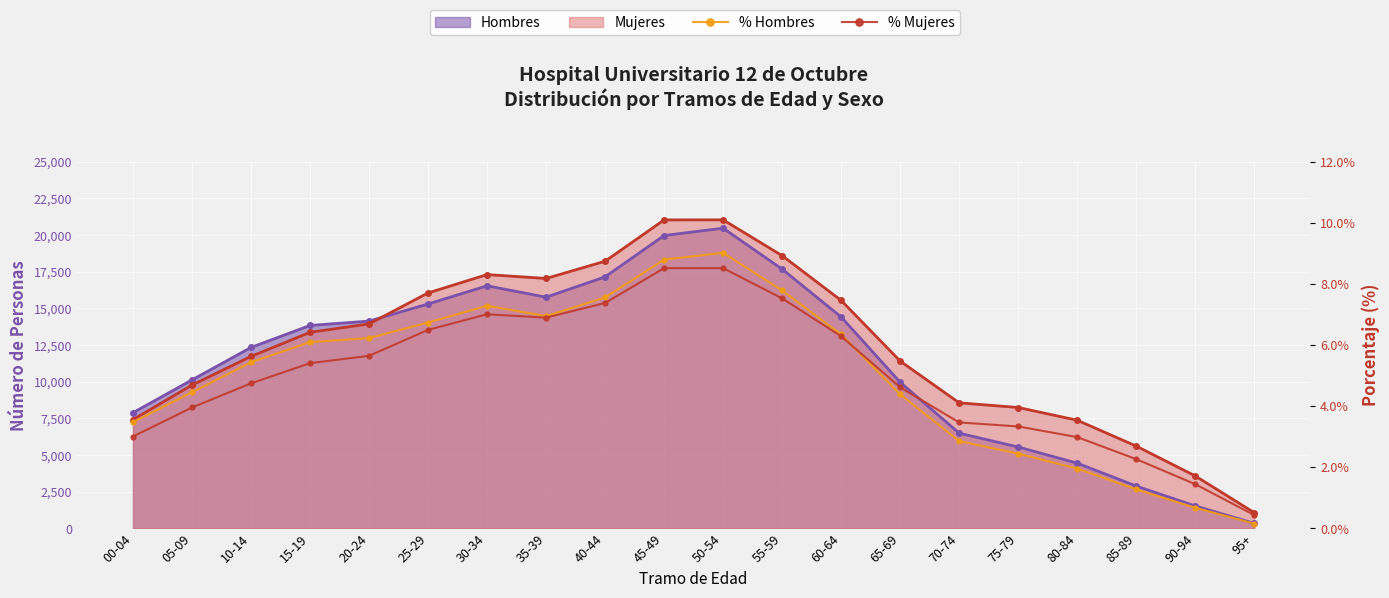

True or false: % Hombres has more than 0 points higher than both neighbors.

True